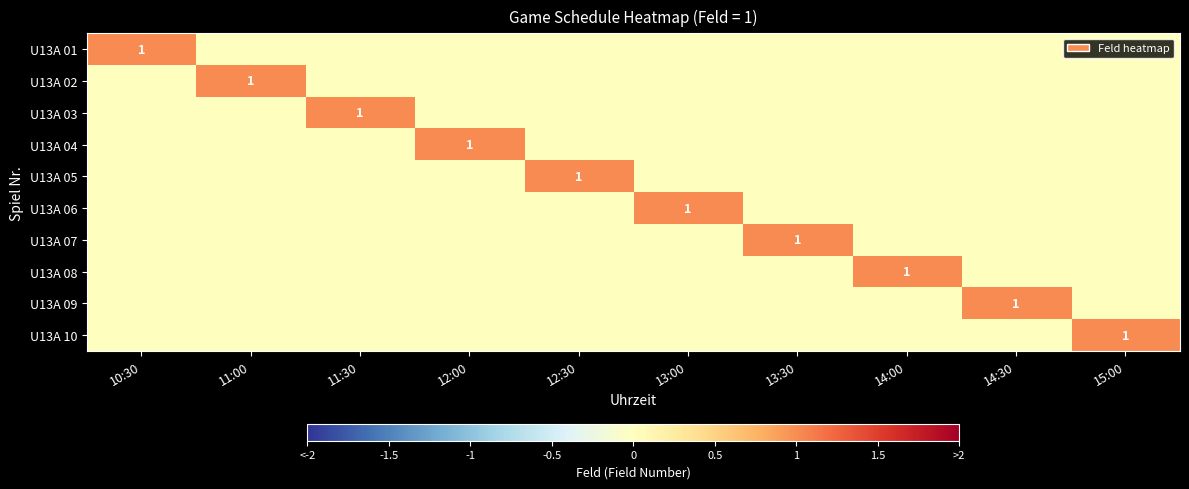

The value of U13A 01 at 10:30 is 1. True or false?

True